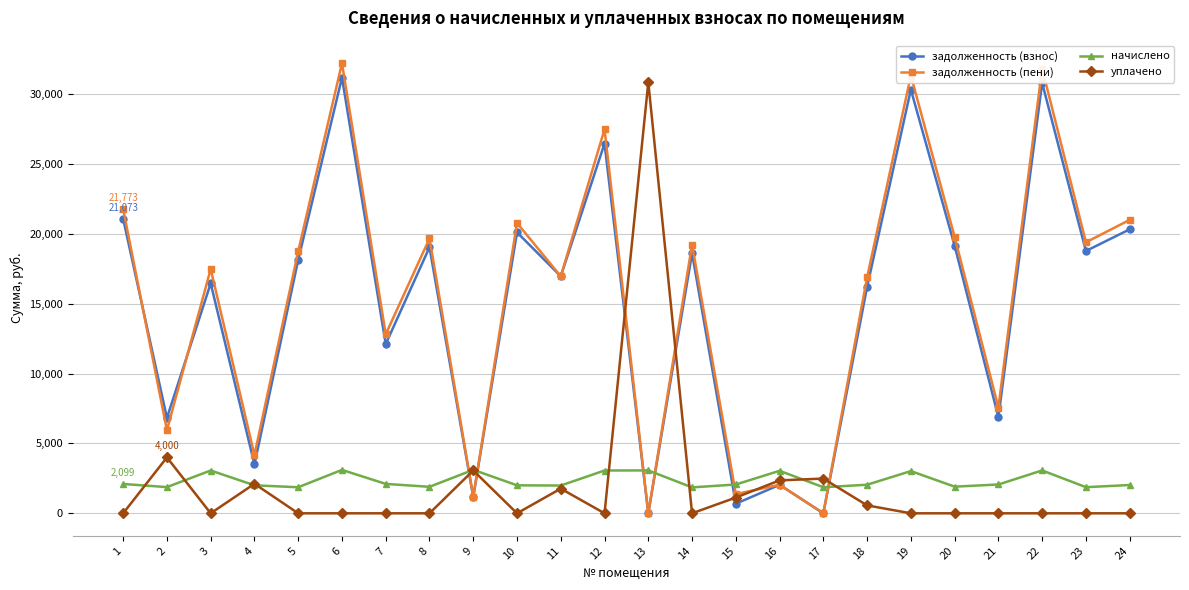

Which category has the highest value in the уплачено series?

13